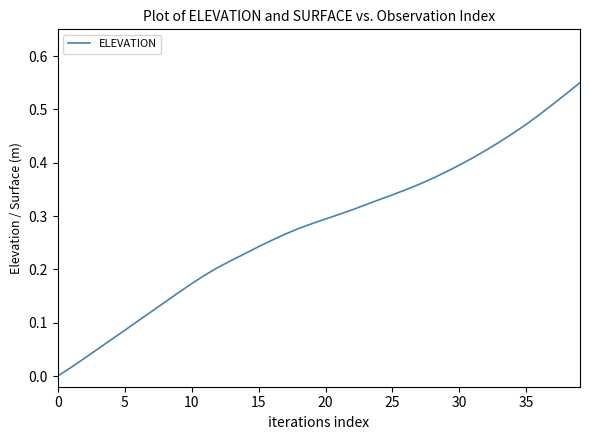

Count the number of values greater than 0.

39